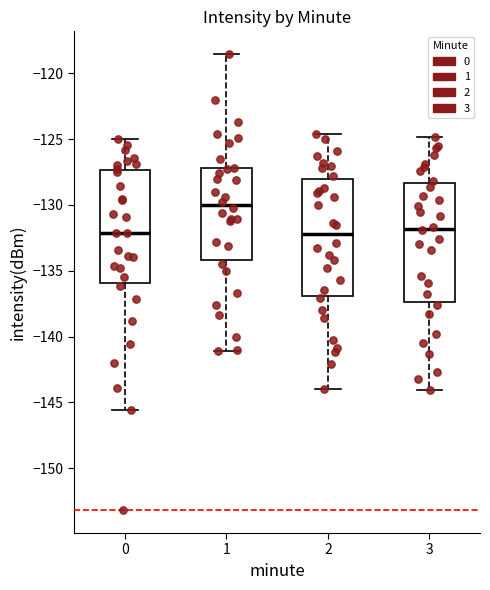

Reading left to right, transcribe this box plot: for each box, give where its median line is, the range the box spans, and where its two whiskers end, as read against the y-axis. The values are not printed on the chart, so give them approximately, as read against the axis.

0: median -132.0, box -136.0 to -127.5, whiskers -145.5 to -125.0
1: median -130.0, box -134.0 to -127.0, whiskers -141.0 to -118.5
2: median -132.0, box -137.0 to -128.0, whiskers -144.0 to -124.5
3: median -132.0, box -137.5 to -128.5, whiskers -144.0 to -125.0